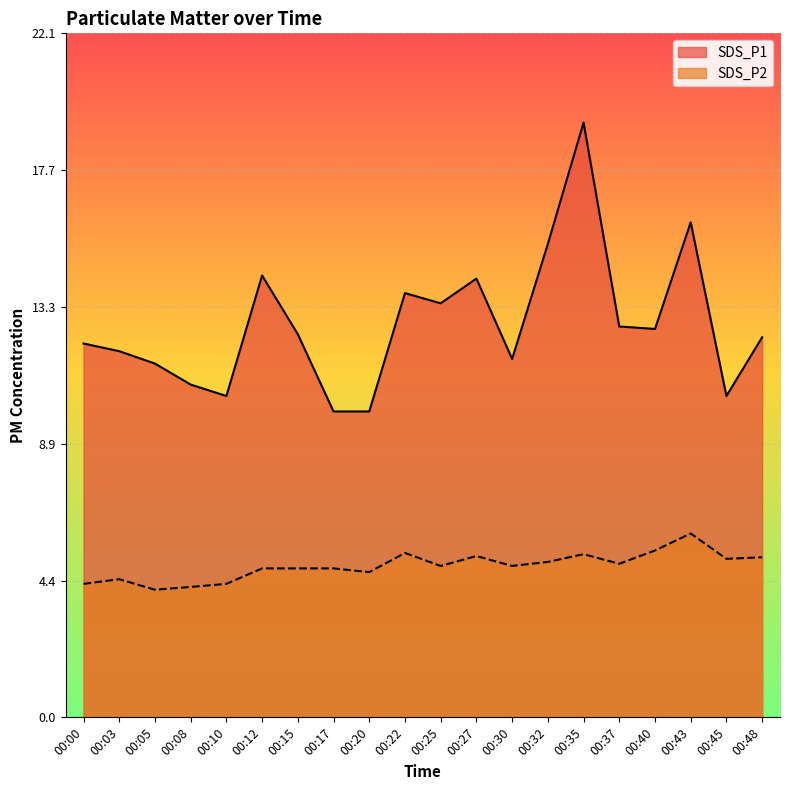

What is the sum of the SDS_P2 values at 00:03 and 00:45?

9.6